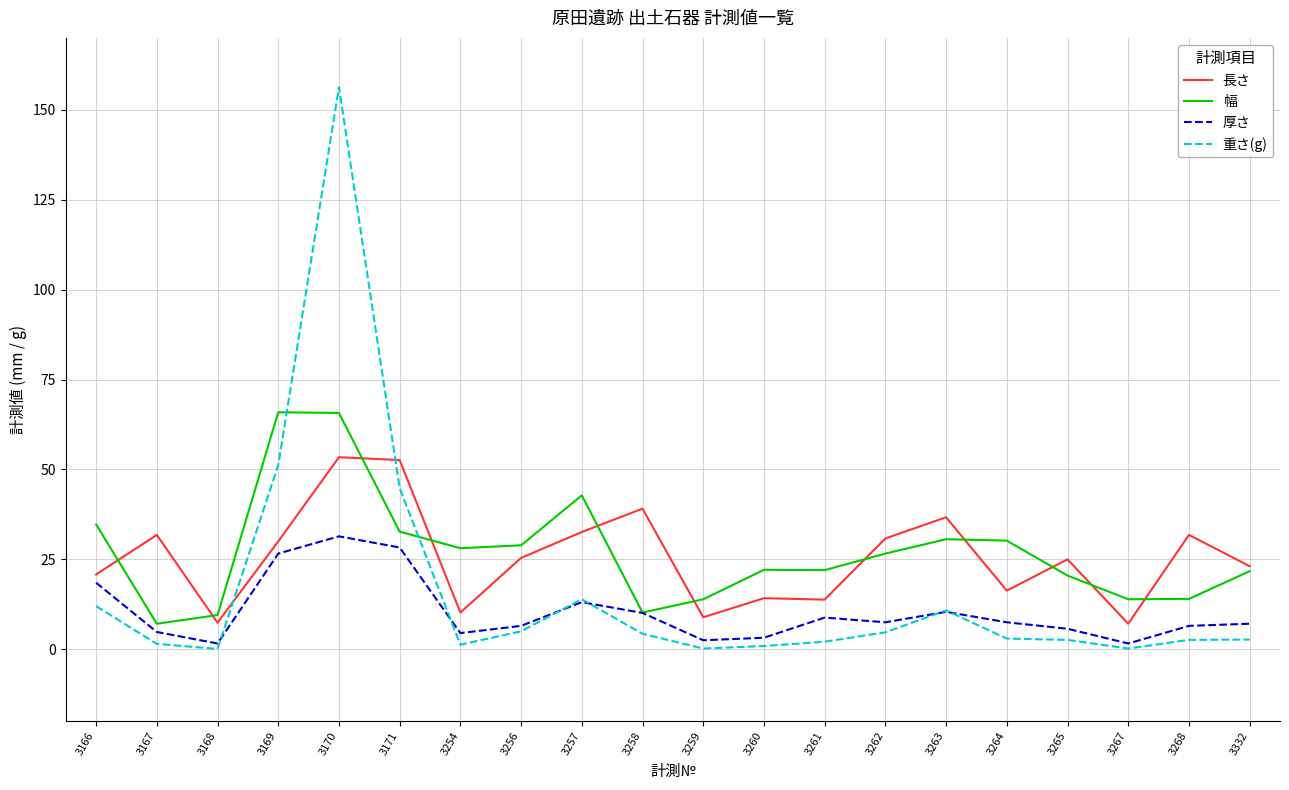

Which series ends up on top after the final intersection of 重さ(g) and 厚さ?

厚さ